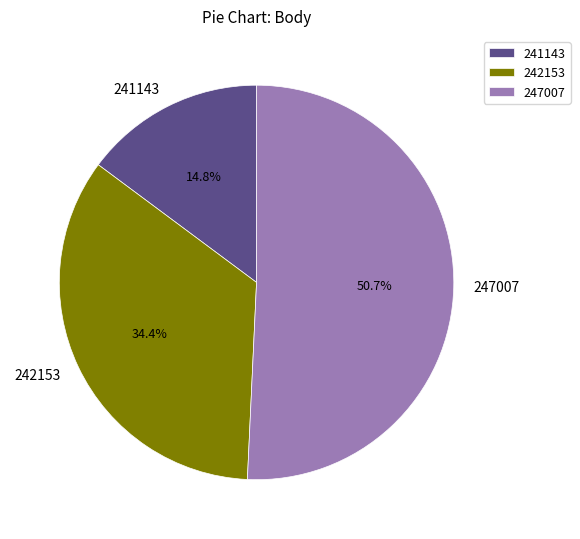

What percentage is the 241143 slice, to the nearest percent?

15%